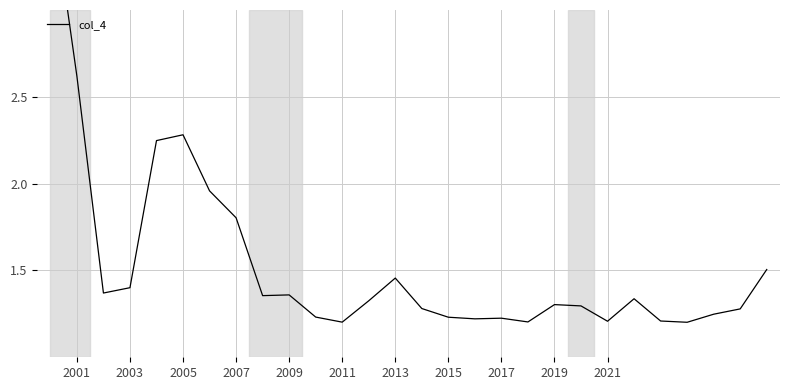

What is the value of the 11th point from the left?

1.2